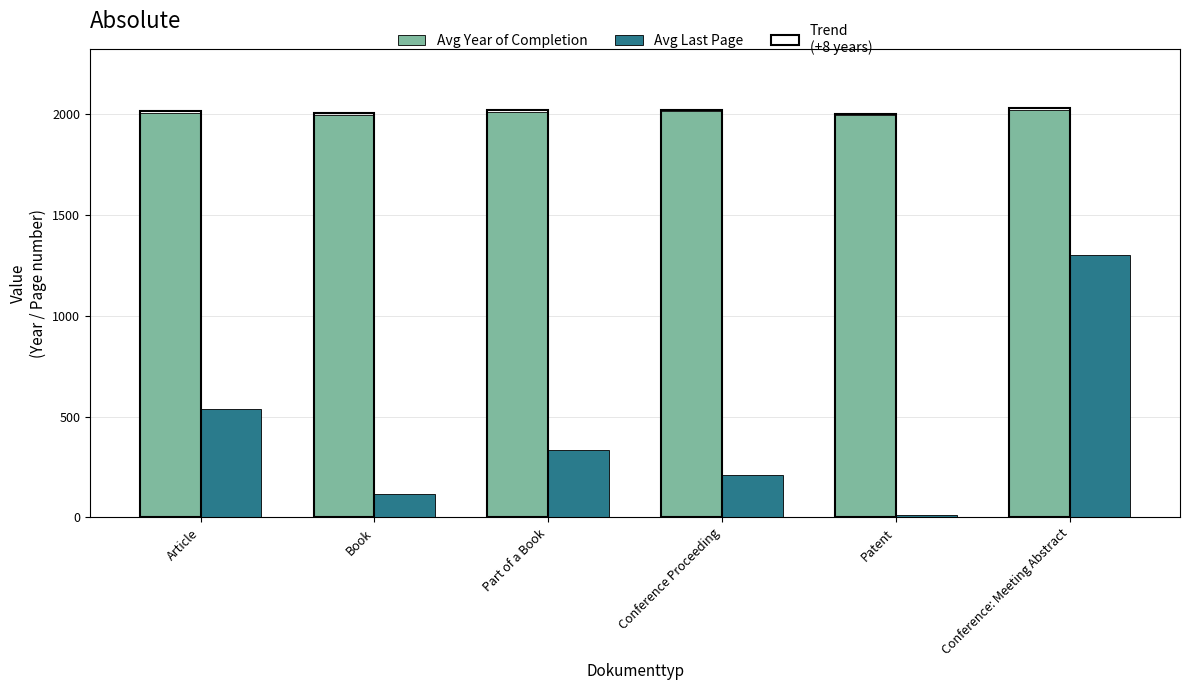

What position from the right is Article?

6